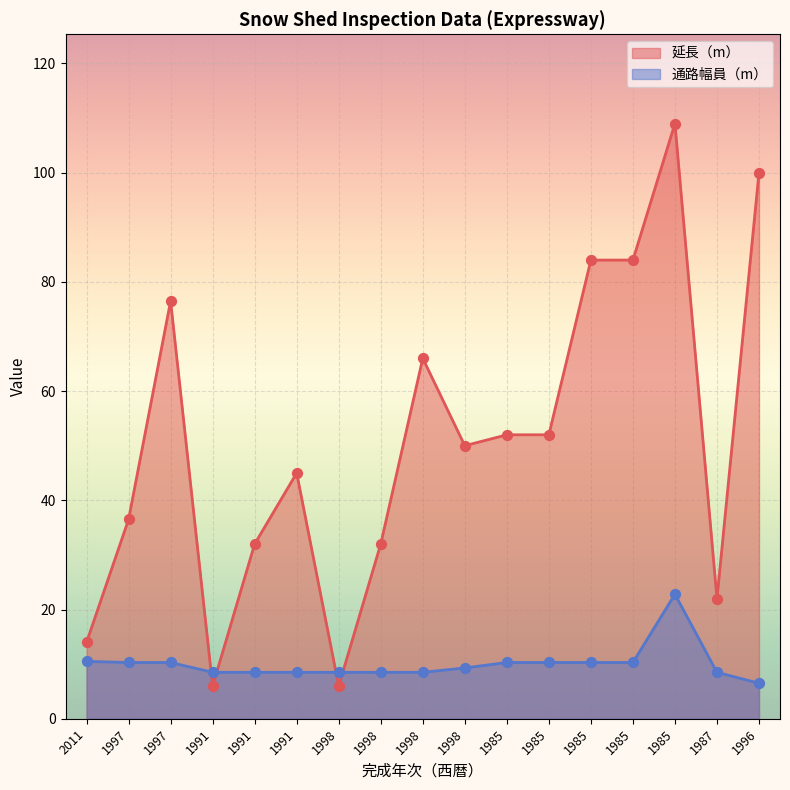

At which category is the sum across all series the highest?

1985